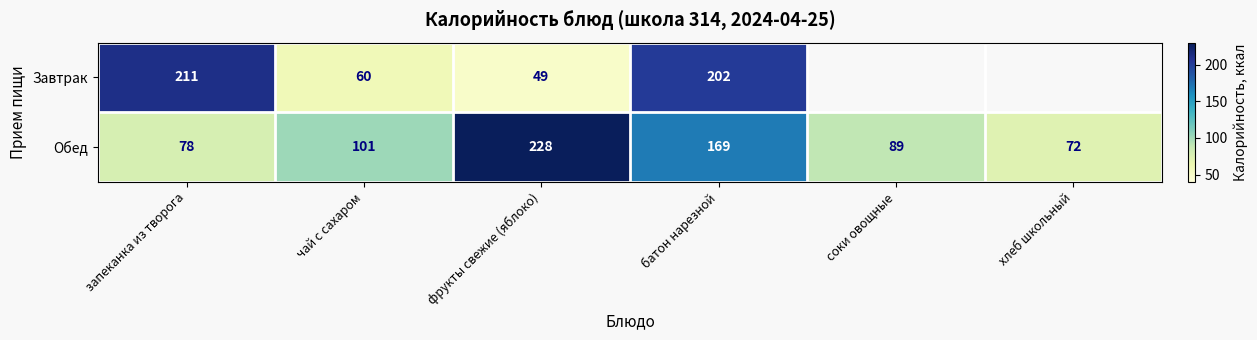

What is the average value of the Обед series?

123